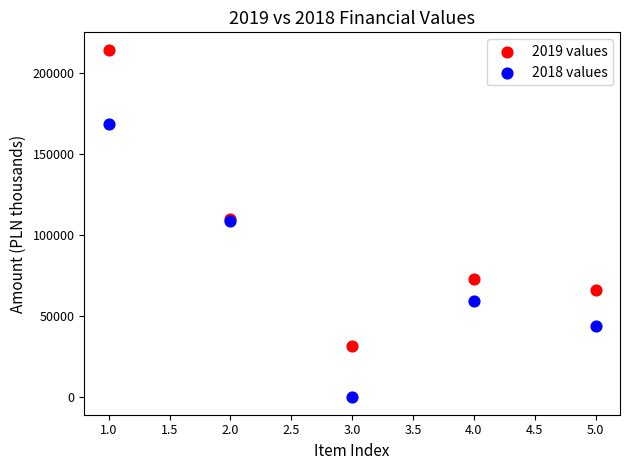

Which series contains the lowest Y value?

2018 values